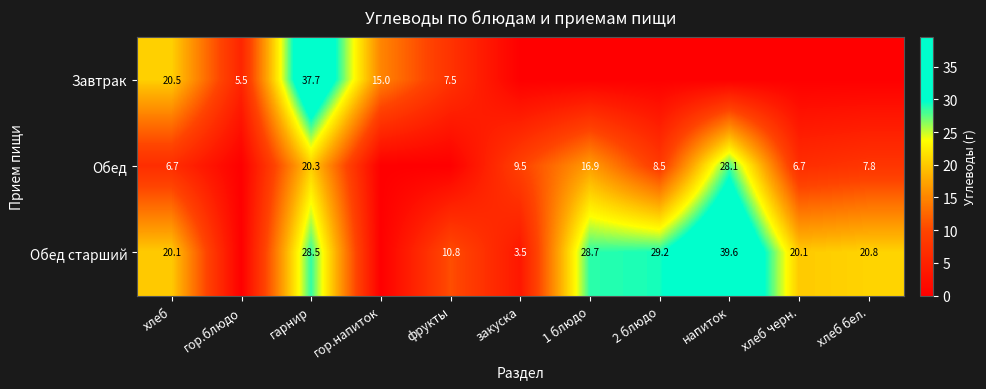

True or false: Завтрак has a value of 22.7 at гарнир.

False